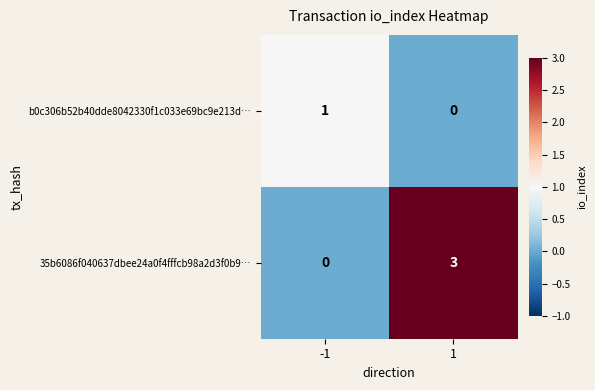

The value of 35b6086f040637dbee24a0f4fffcb98a2d3f0b9… at 1 is 1. True or false?

False